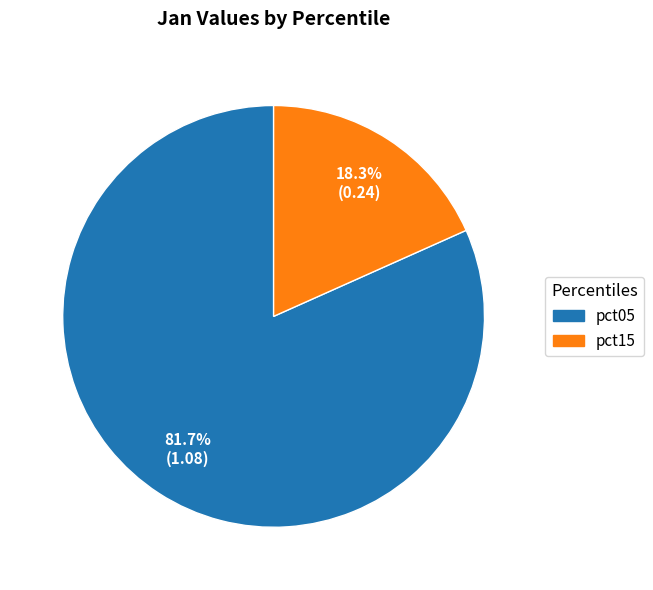

Is there a majority slice in this chart?

Yes